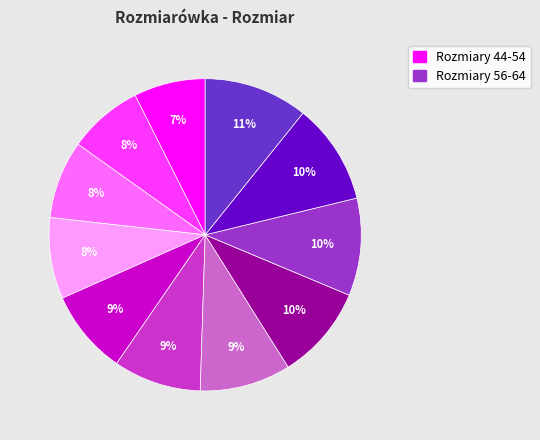

To the nearest percent, what is the average slice percentage?

9%